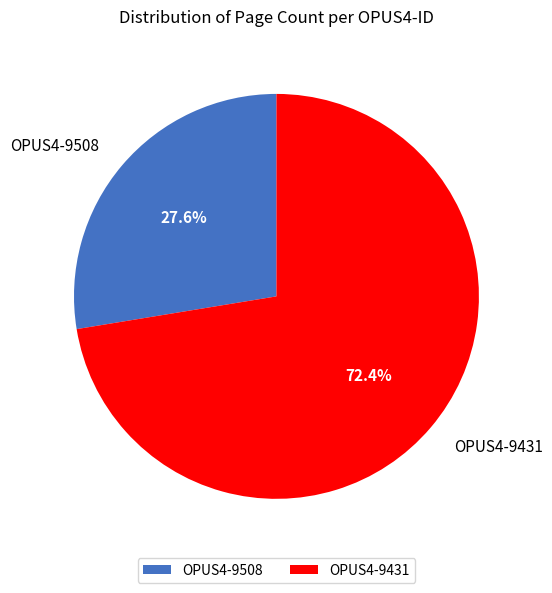

Which category has the smallest portion of the pie?

OPUS4-9508